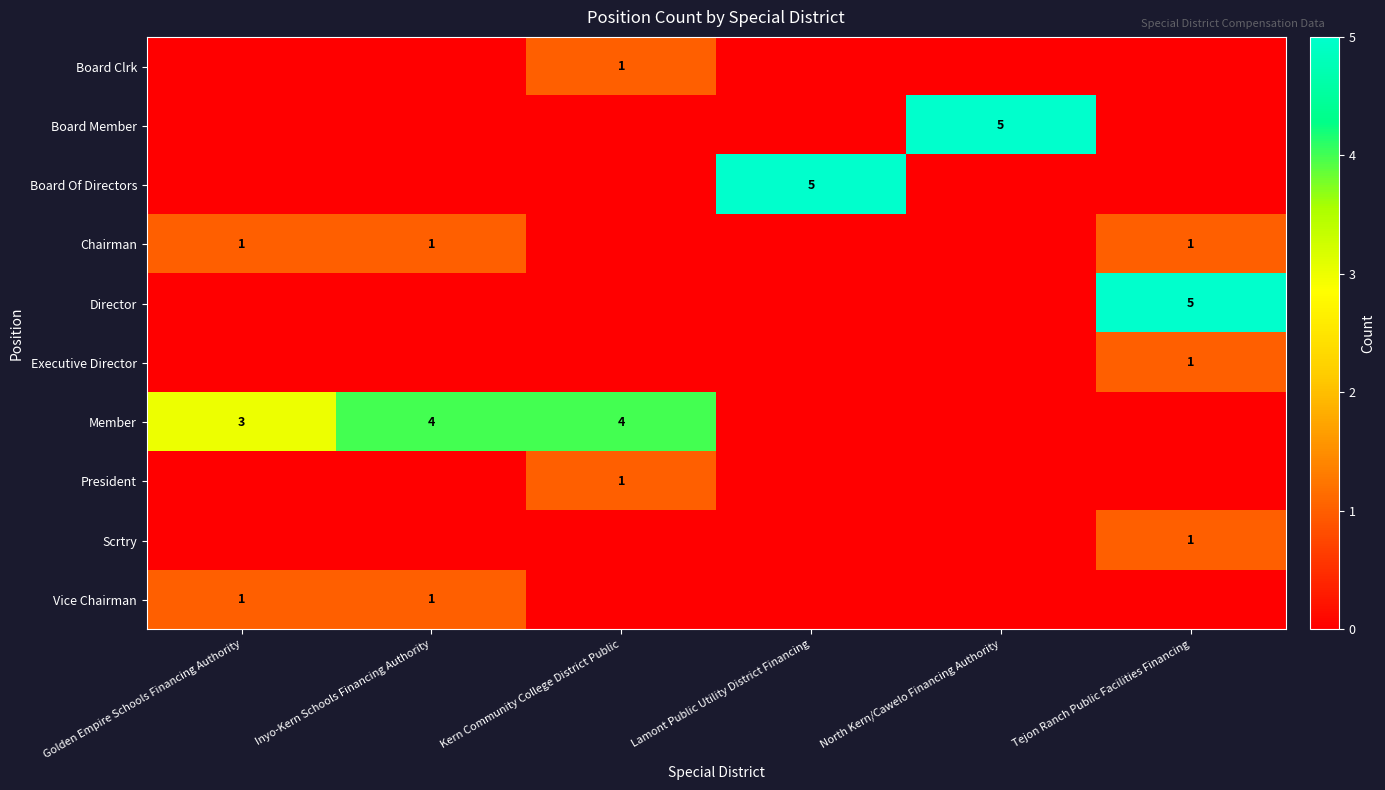

What is the maximum value for Vice Chairman?

1